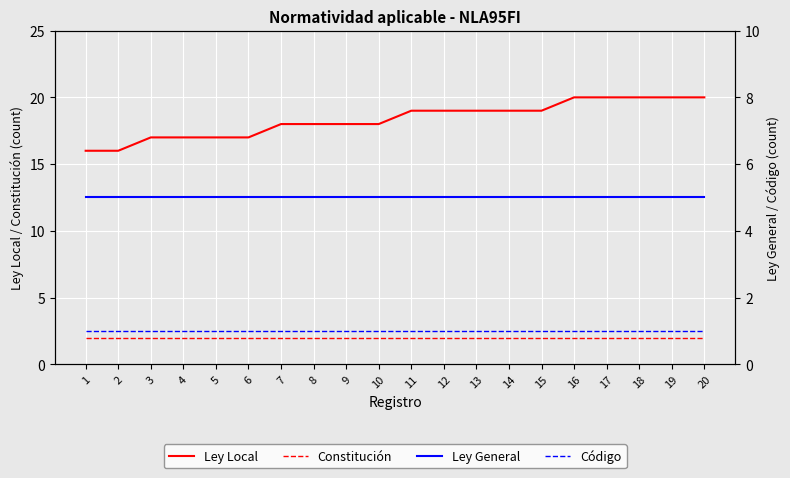

At which category does the chart reach its minimum across all series?

1